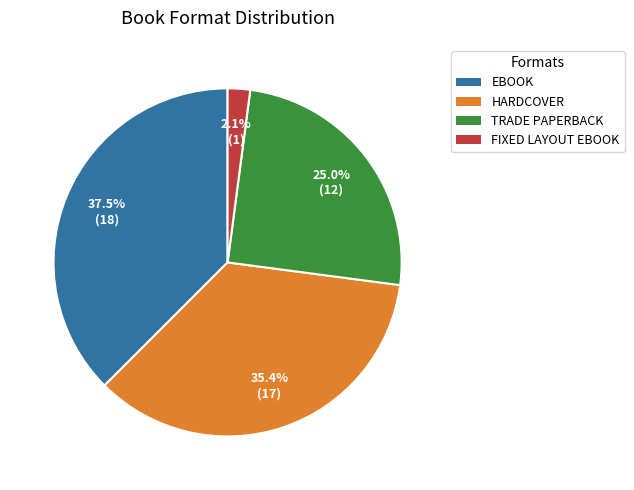

Between EBOOK and TRADE PAPERBACK, which is larger?

EBOOK